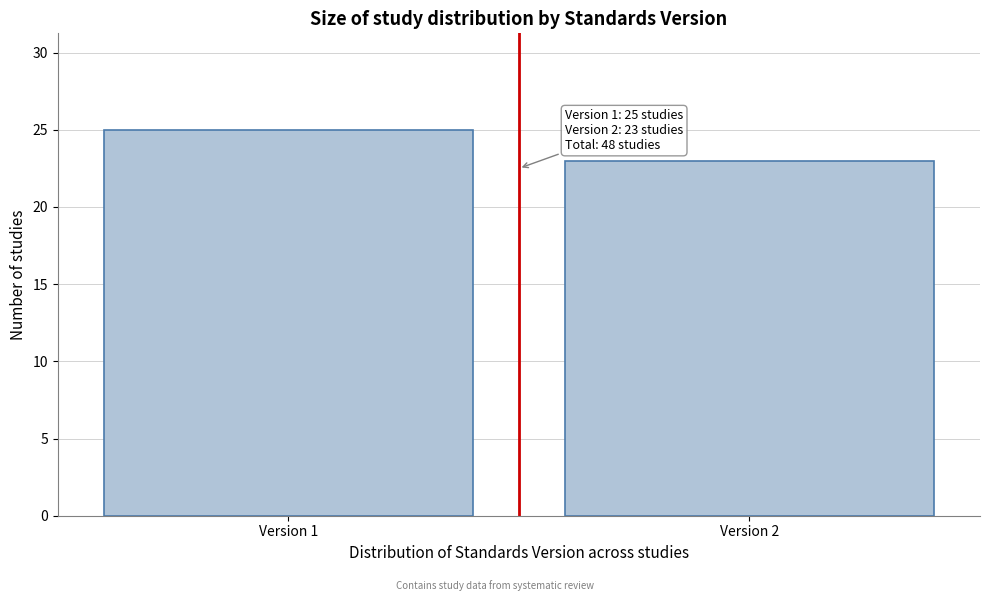

Reading right to left, transcribe all the data shown in this chart.

23	25